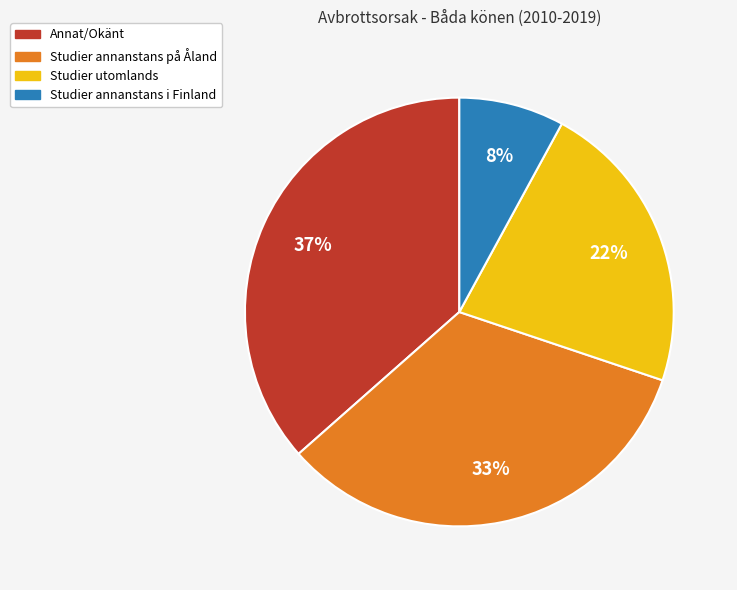

Which has a higher value, Studier annanstans på Åland or Studier utomlands?

Studier annanstans på Åland